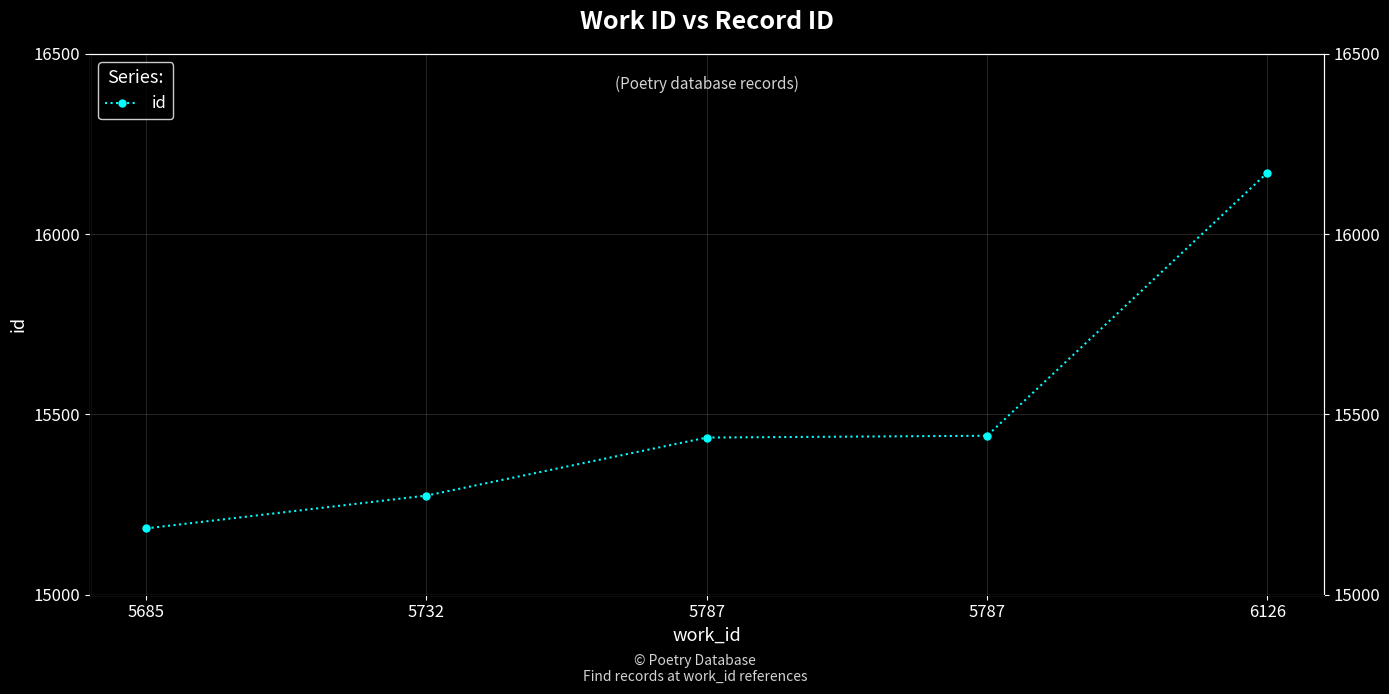

Is it true that the value at 6126 is 10331?

False